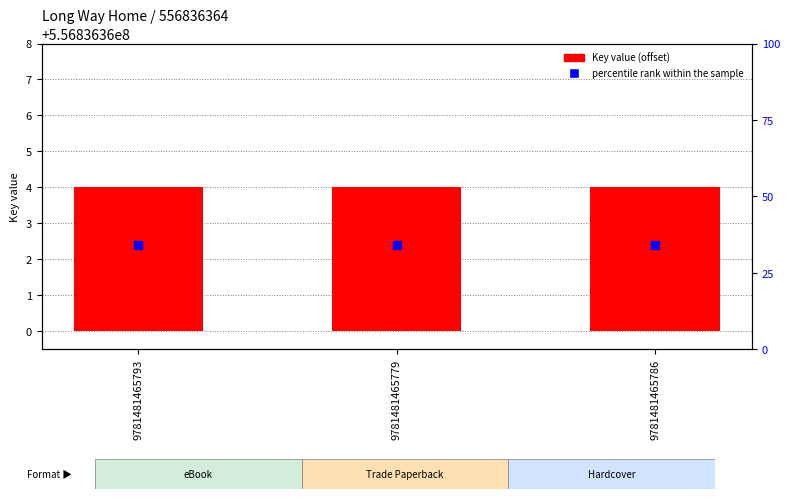

Is the value of percentile rank within the sample at 9781481465786 greater than the value of Key (offset from base) at 9781481465793?

Yes